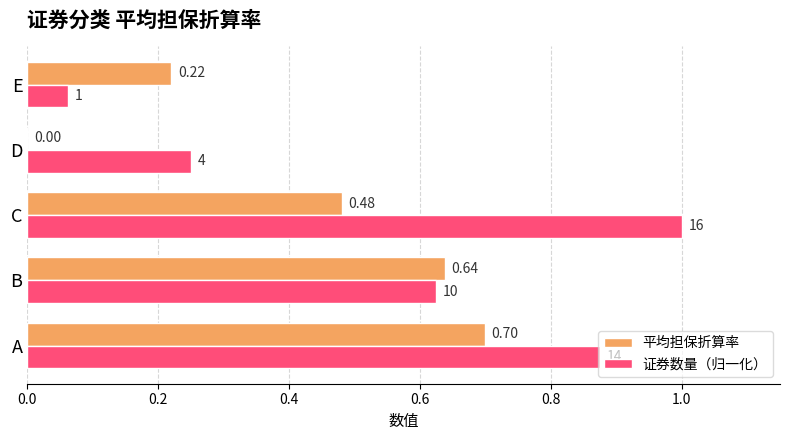

At which category is the sum across all series the highest?

A